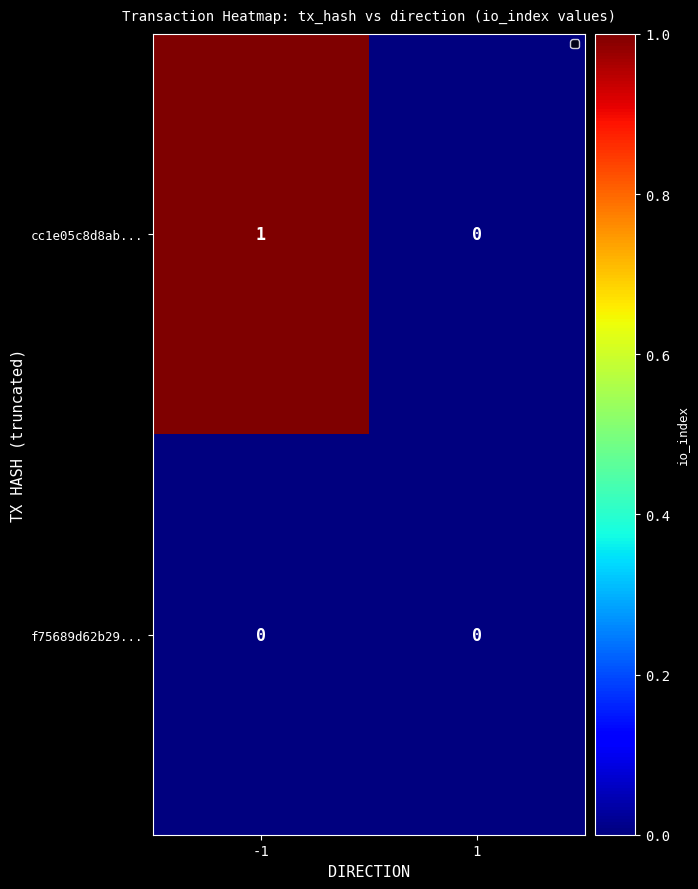

List the series in order of their peak value, highest first.

cc1e05c8d8ab..., f75689d62b29...